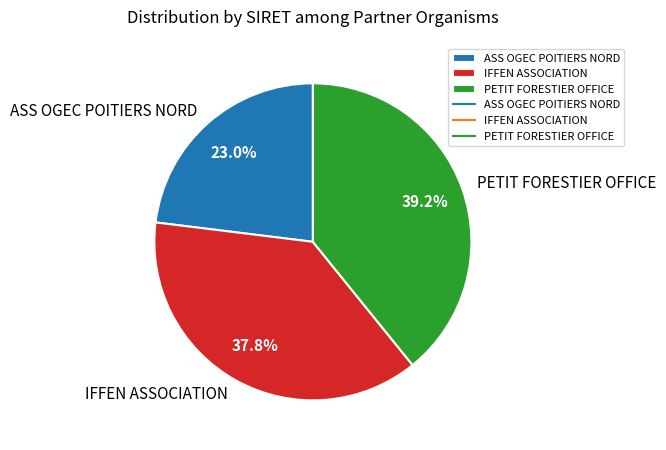

Is there any slice that represents more than half of the pie?

No